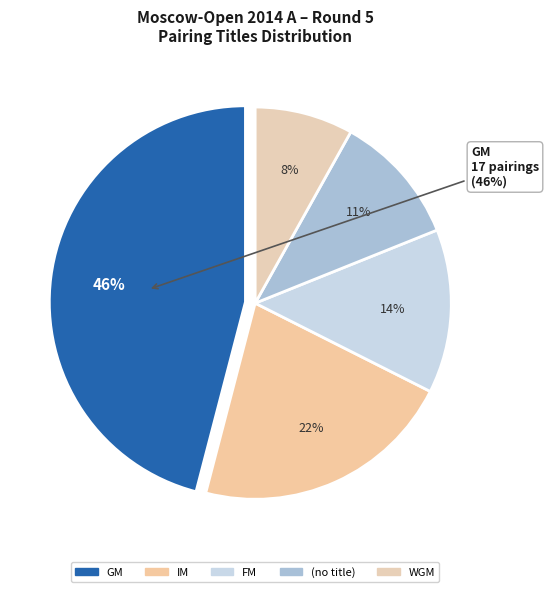

What is the change in value from GM to ?

-13